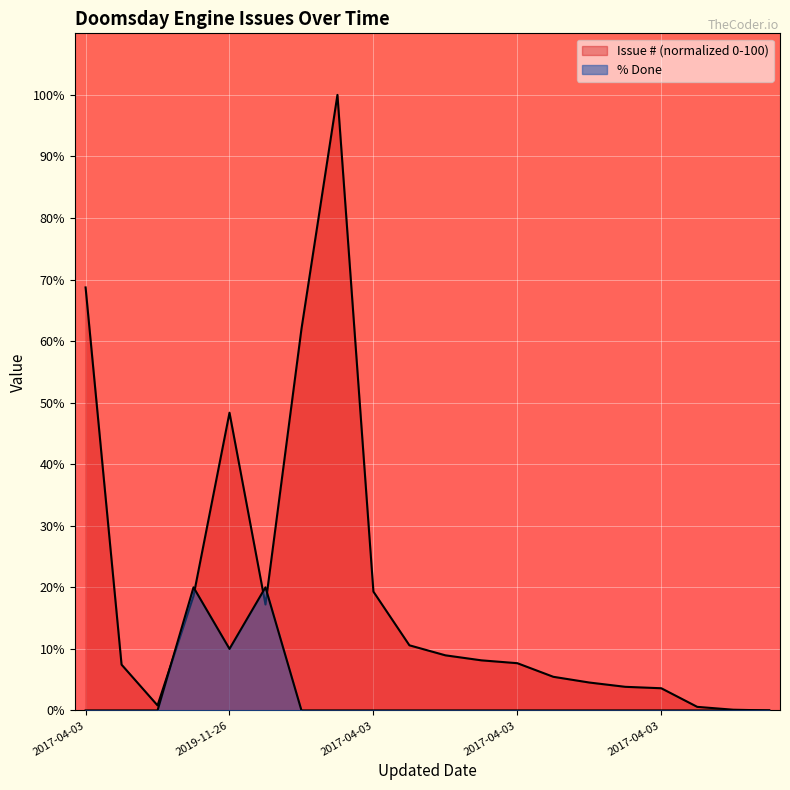

At 2017-04-03, list the series in order from largest to smallest.

Issue #, % Done